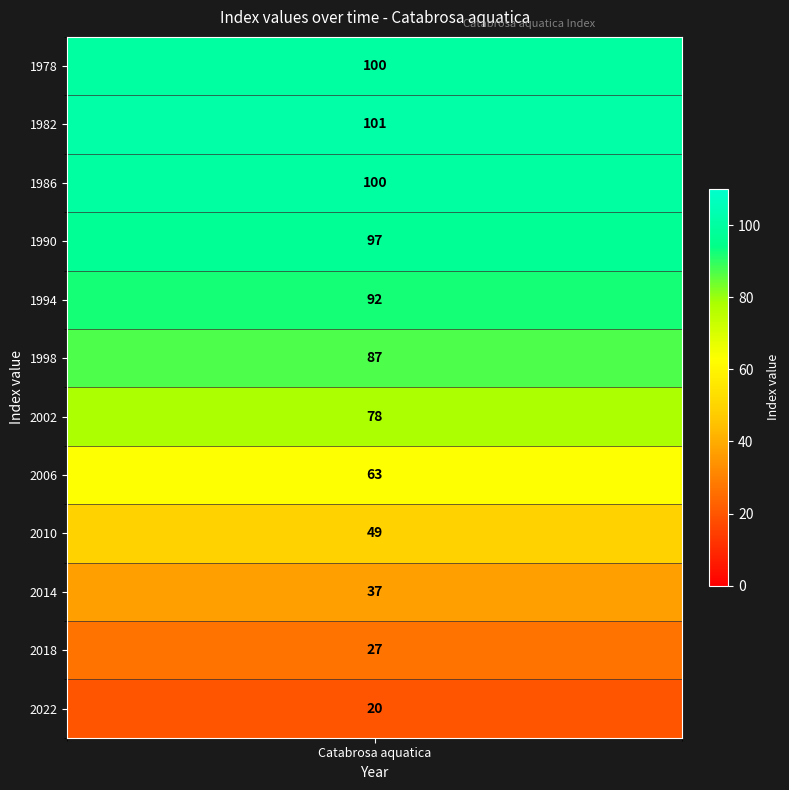

What is the change in value from 1990 to 2010?

-48